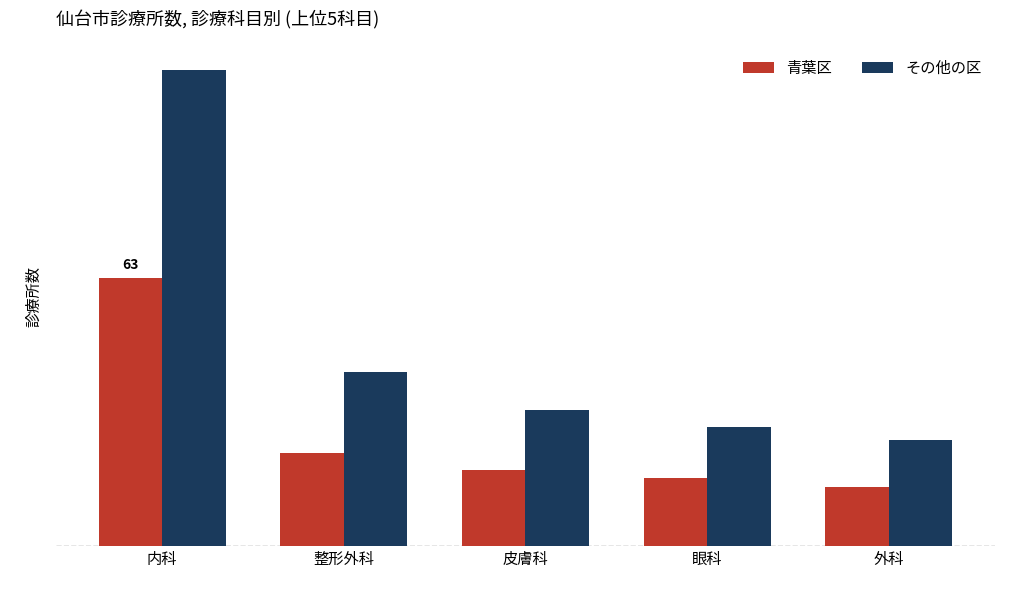

Does the chart contain stacked bars?

No